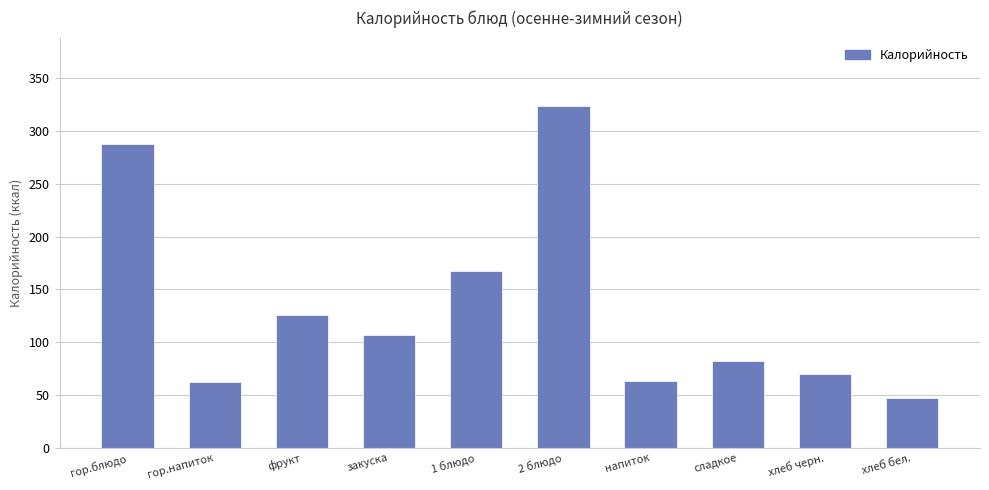

What is the value of the 10th bar from the left?

46.9